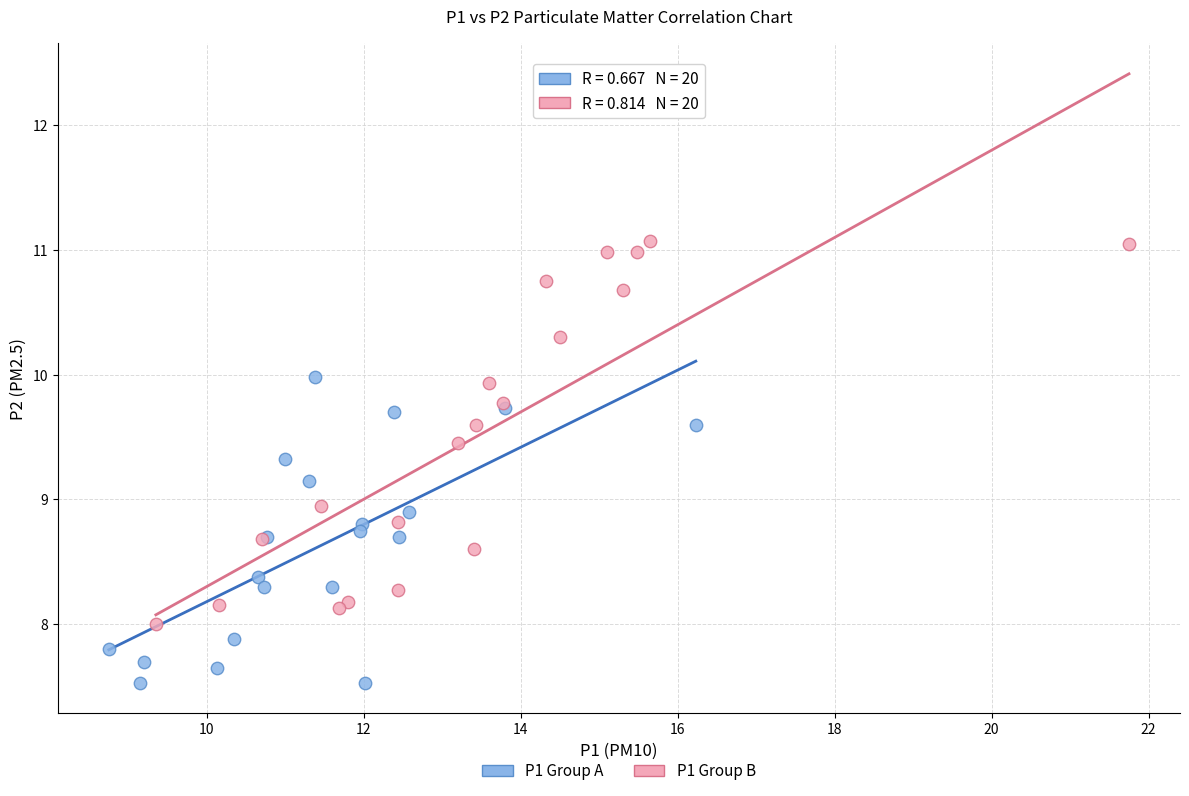

What are all the series names shown in the legend?

P1 Group A, P1 Group B